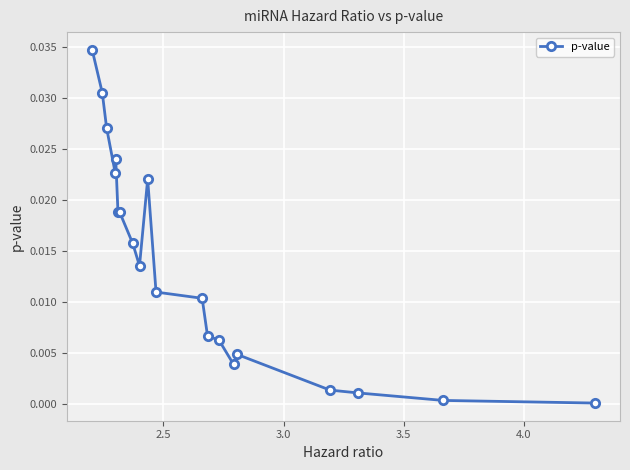

True or false: there are more than 0 points higher than both neighbors.

True